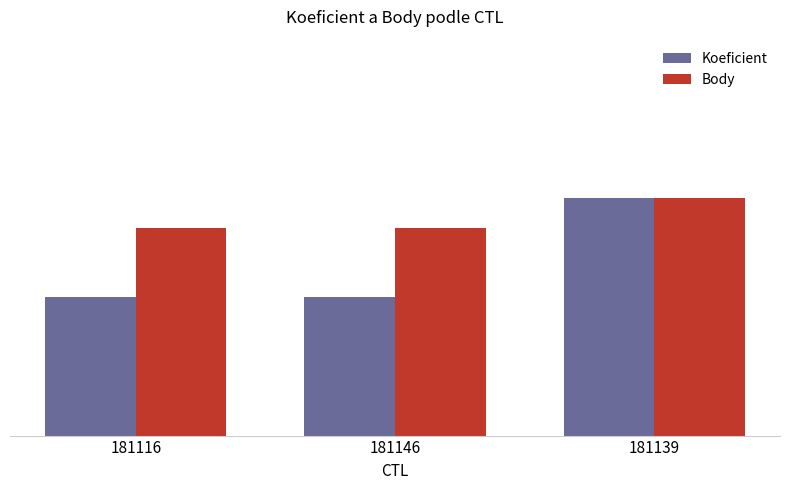

Which series has the largest total across all categories?

Body